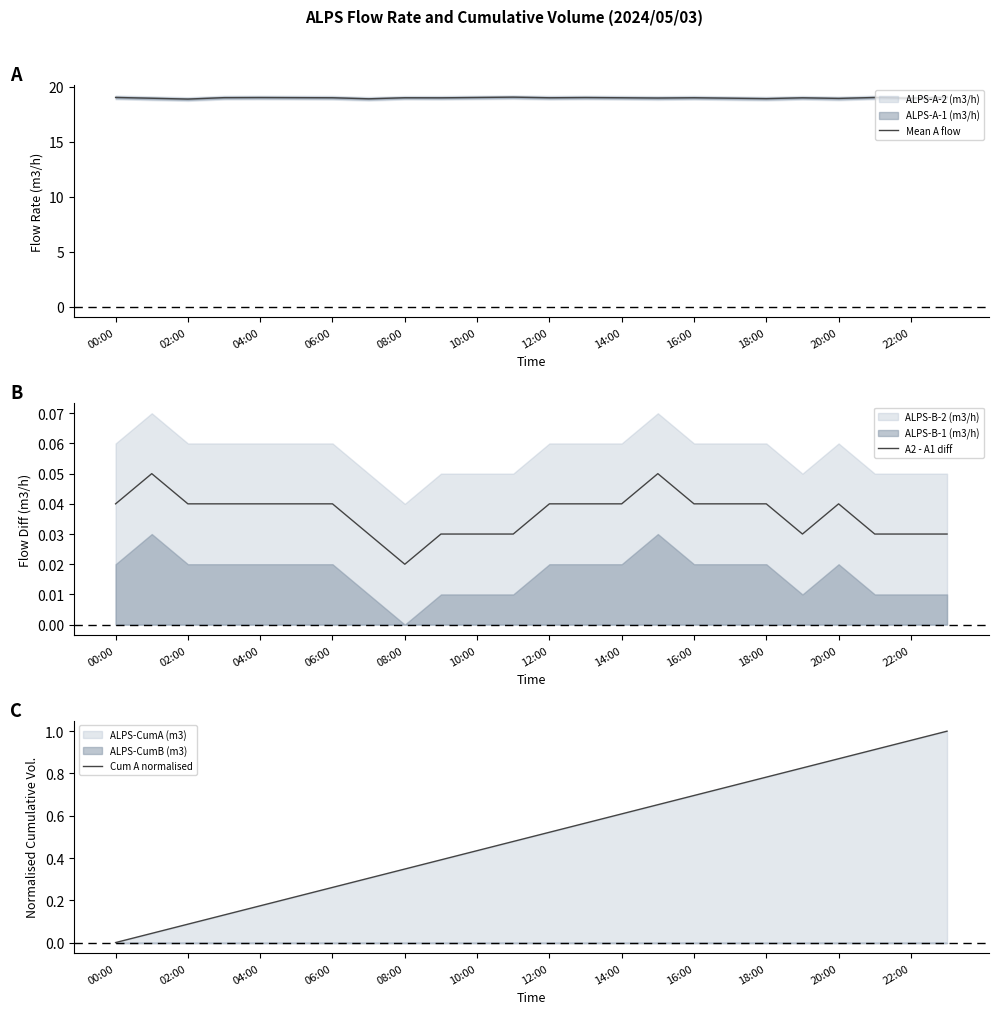

Does the chart have visible grid lines?

No